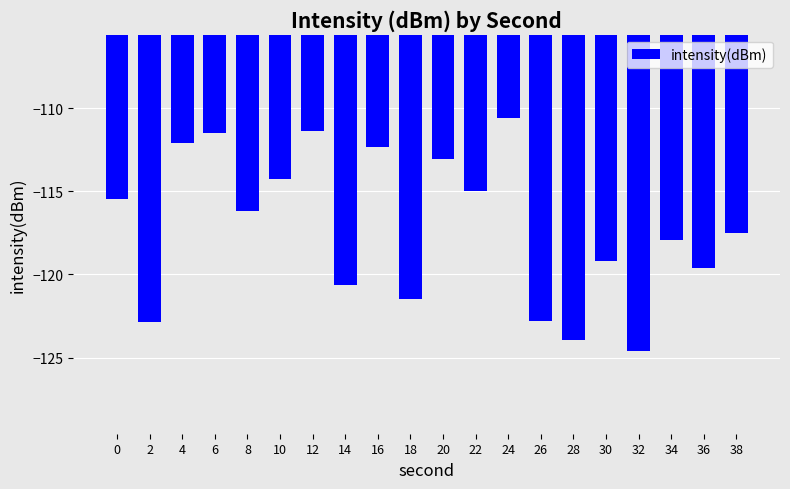

How many bars are there in total?

20